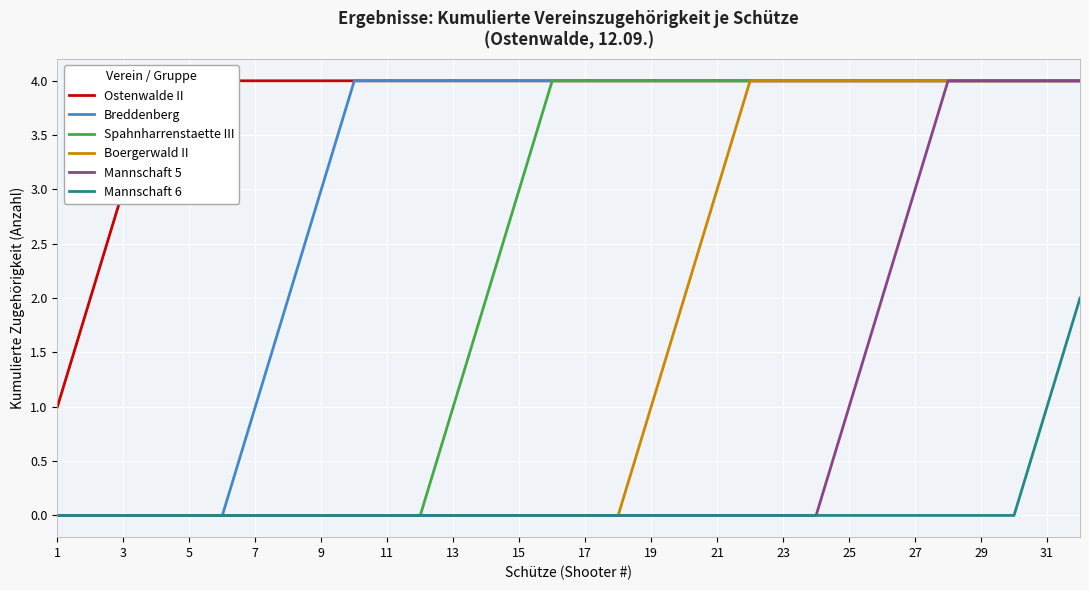

At how many categories does at least one series exceed 0?

32